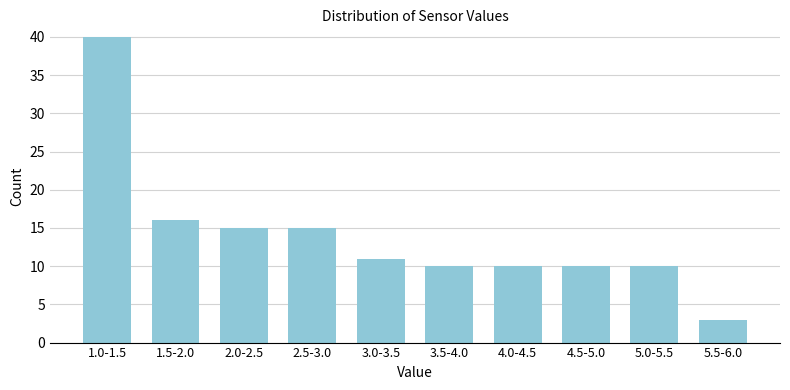

Reading right to left, transcribe all the data shown in this chart.

3	10	10	10	10	11	15	15	16	40